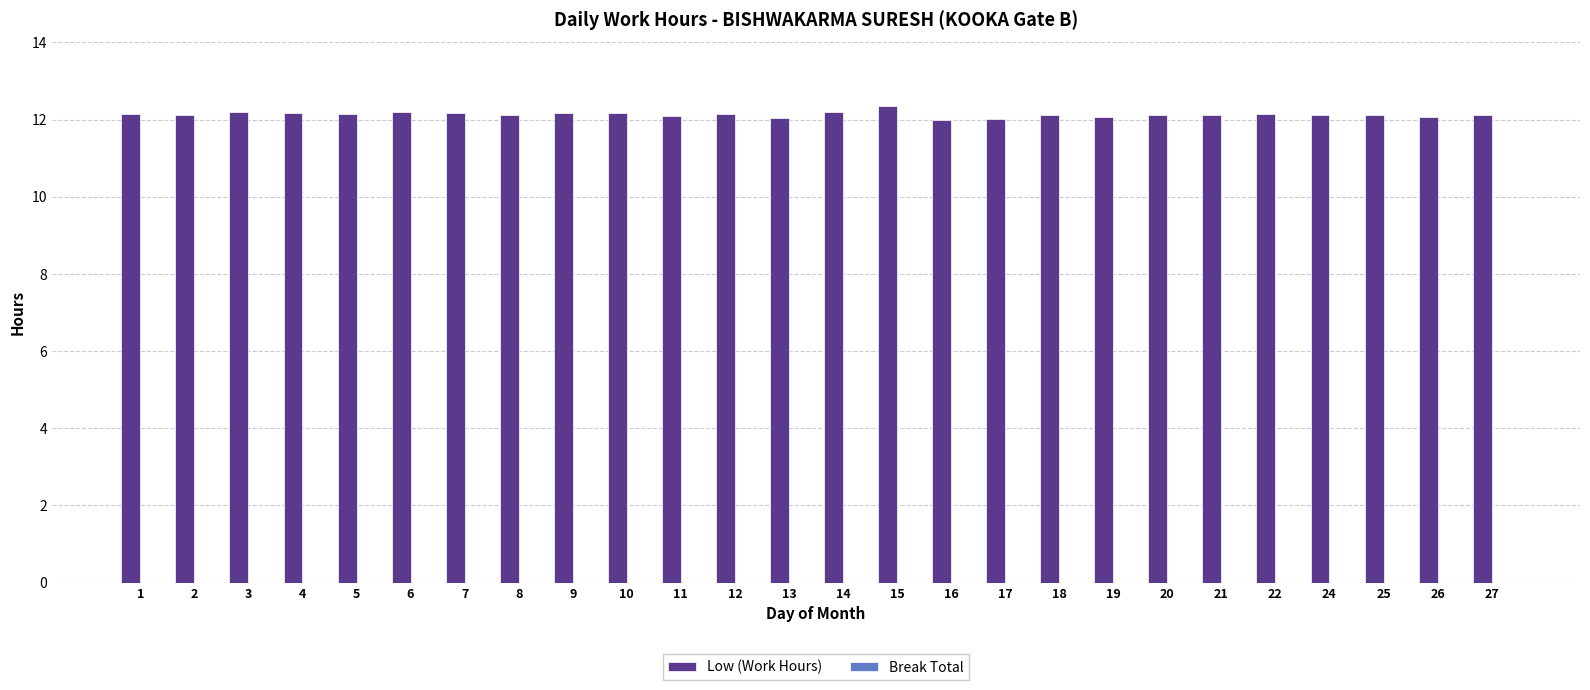

The value at 25 is 12.1. True or false?

True